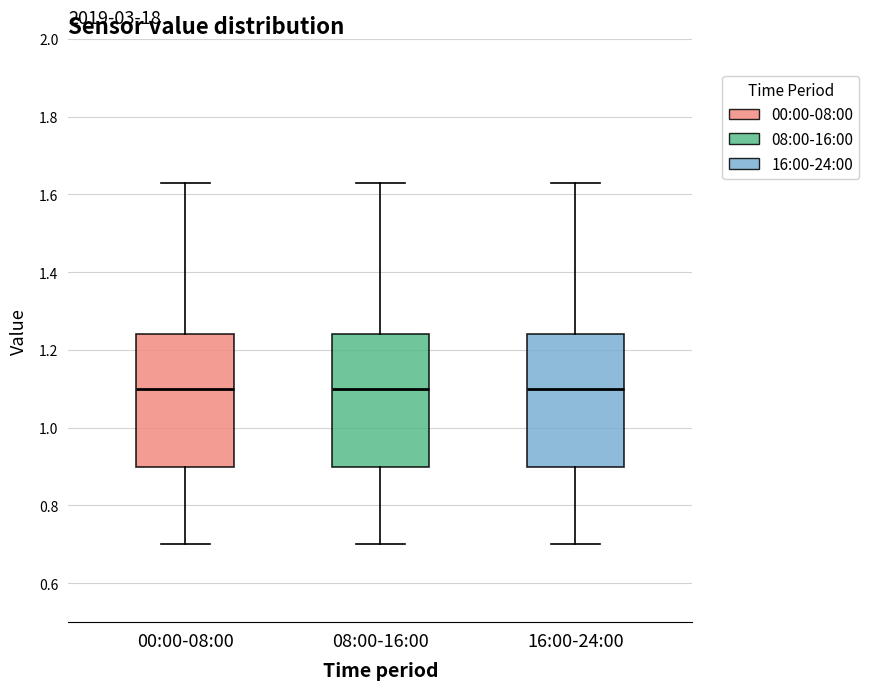

Reading left to right, transcribe this box plot: for each box, give where its median line is, the range the box spans, and where its two whiskers end, as read against the y-axis. The values are not printed on the chart, so give them approximately, as read against the axis.

00:00-08:00: median 1.10, box 0.90 to 1.24, whiskers 0.70 to 1.64
08:00-16:00: median 1.10, box 0.90 to 1.24, whiskers 0.70 to 1.64
16:00-24:00: median 1.10, box 0.90 to 1.24, whiskers 0.70 to 1.64